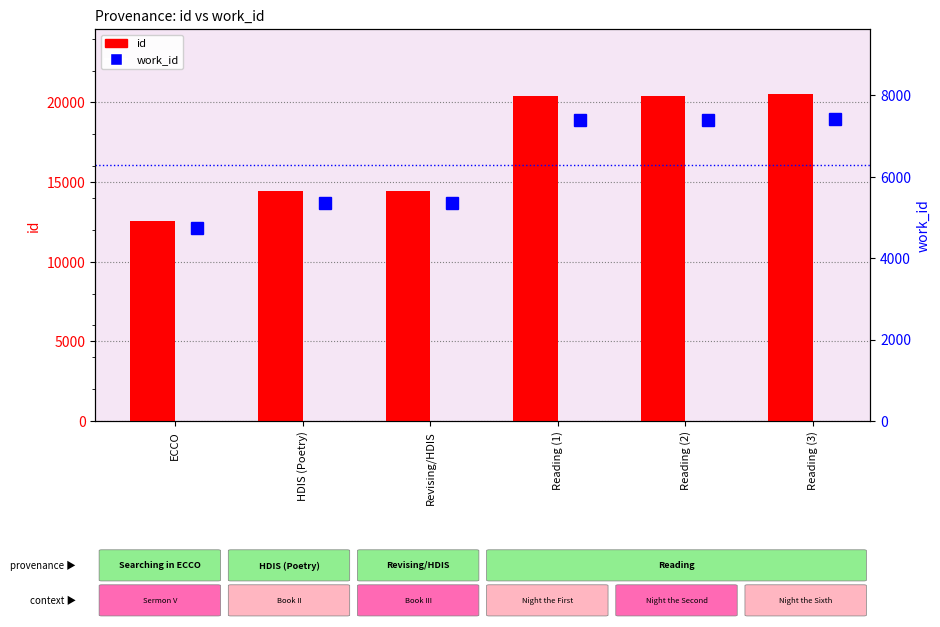

List the series in order of their overall mean, lowest first.

work_id, id